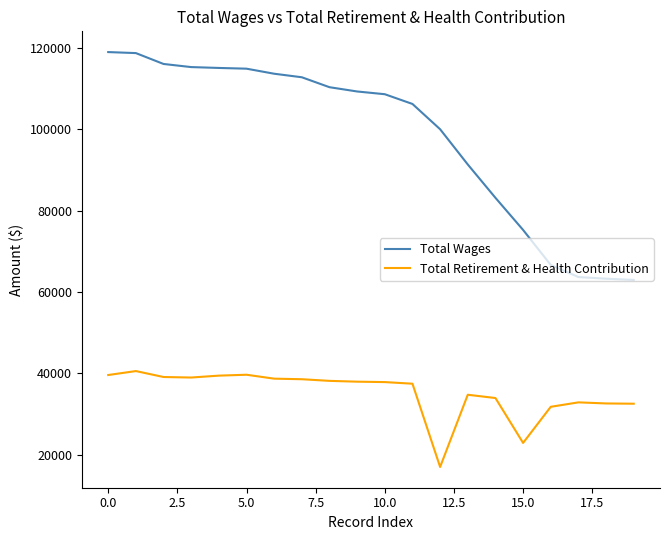

True or false: Total Wages and Total Retirement & Health Contribution intersect in this chart.

False